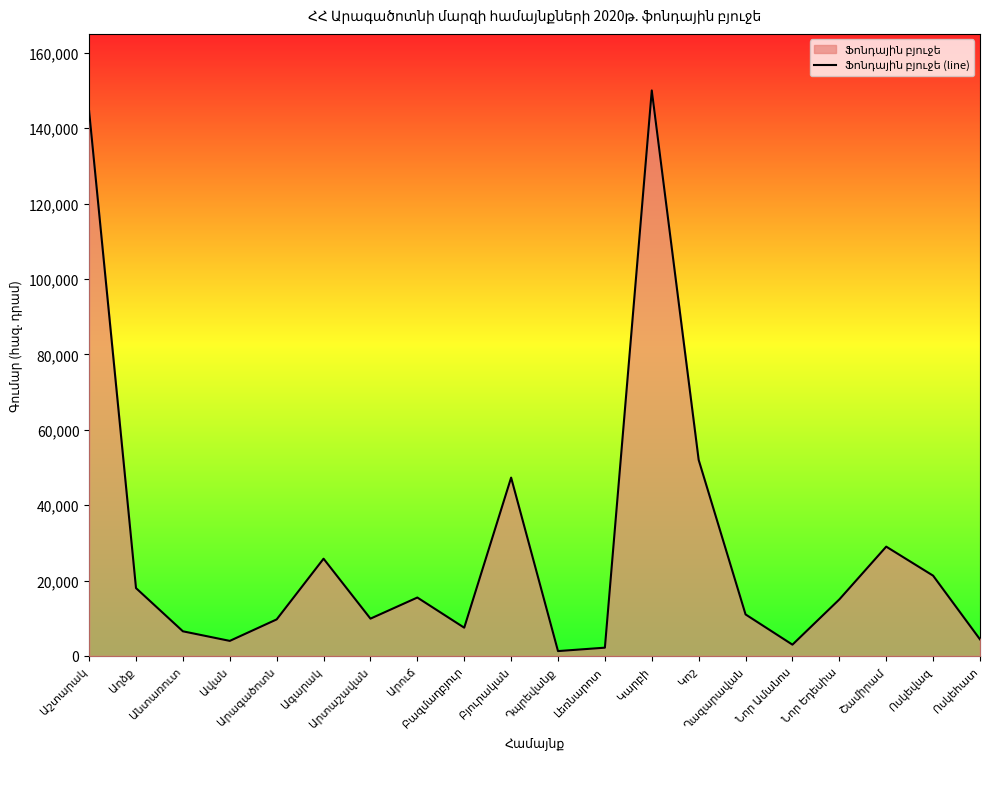

What is the minimum value shown in the chart?

1297.2